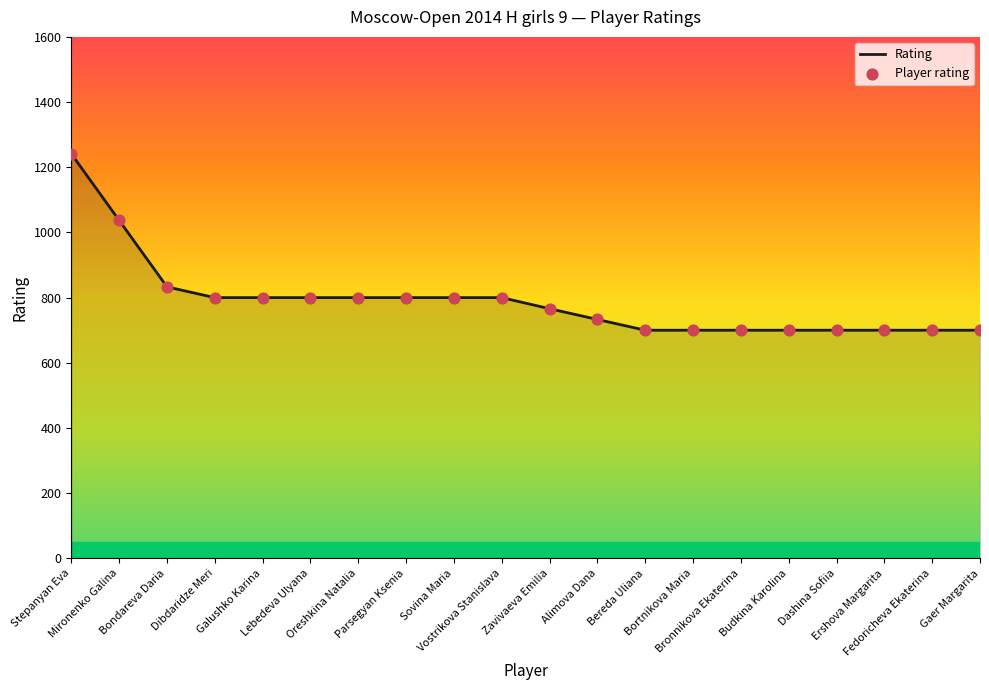

What is the difference between the maximum and minimum values?

541